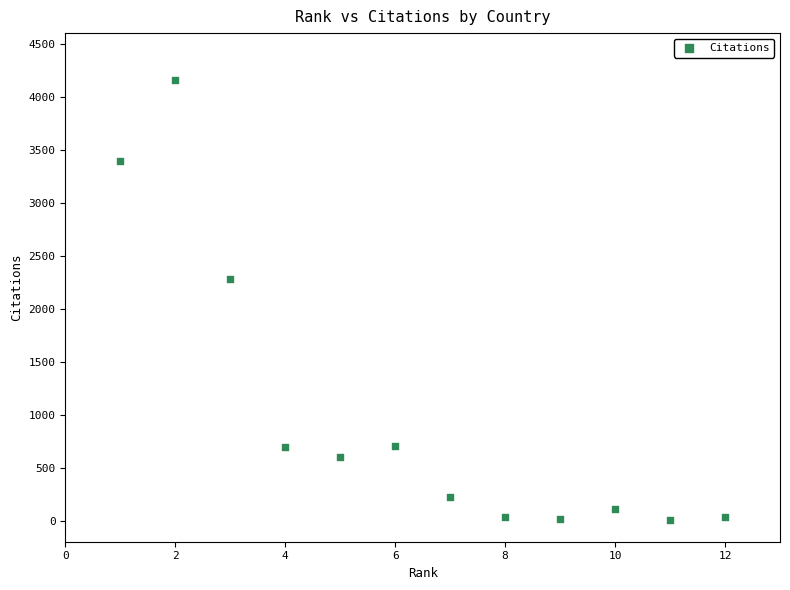

What is the average Y value?

1020